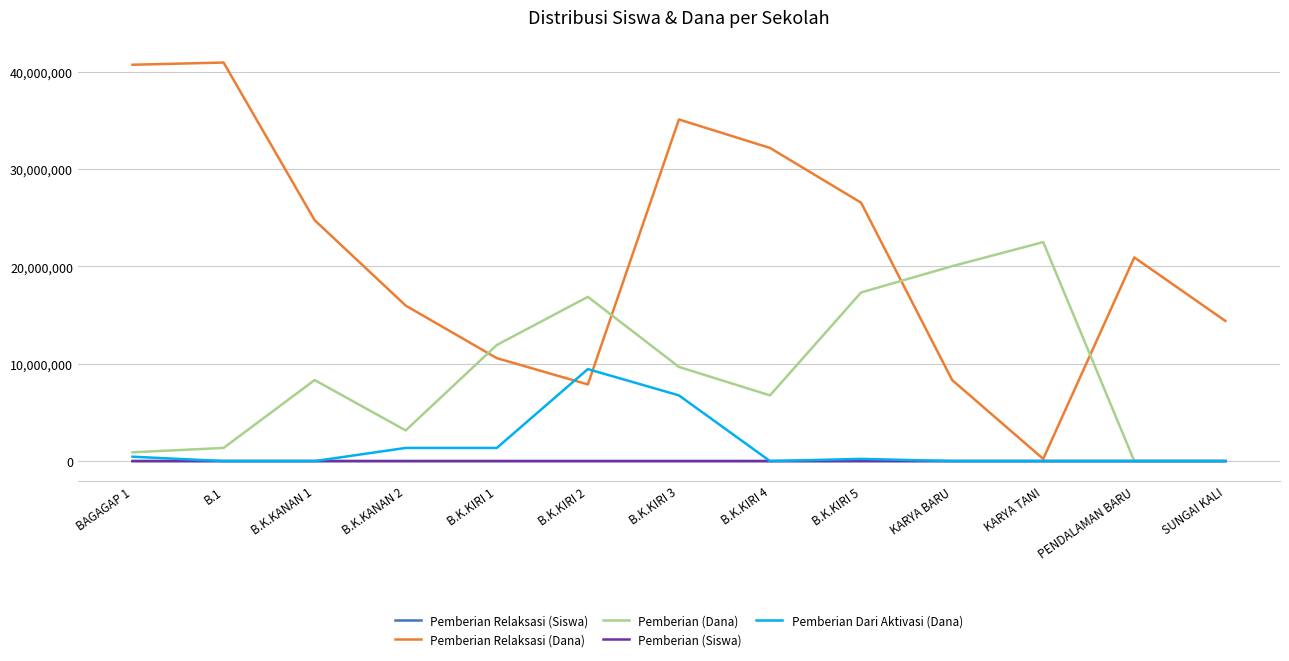

Which series has the largest range (max minus min)?

Pemberian Relaksasi (Dana)